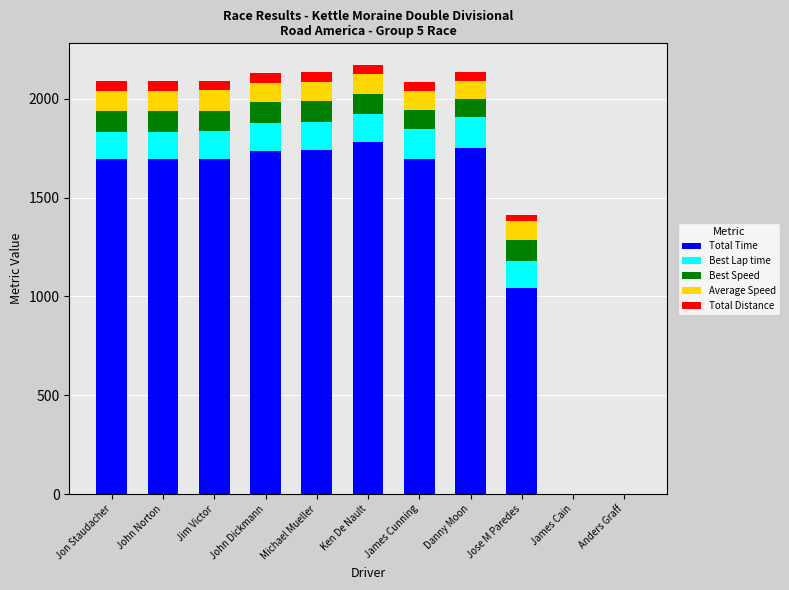

What is the total value across all series at Jon Staudacher?

2089.3